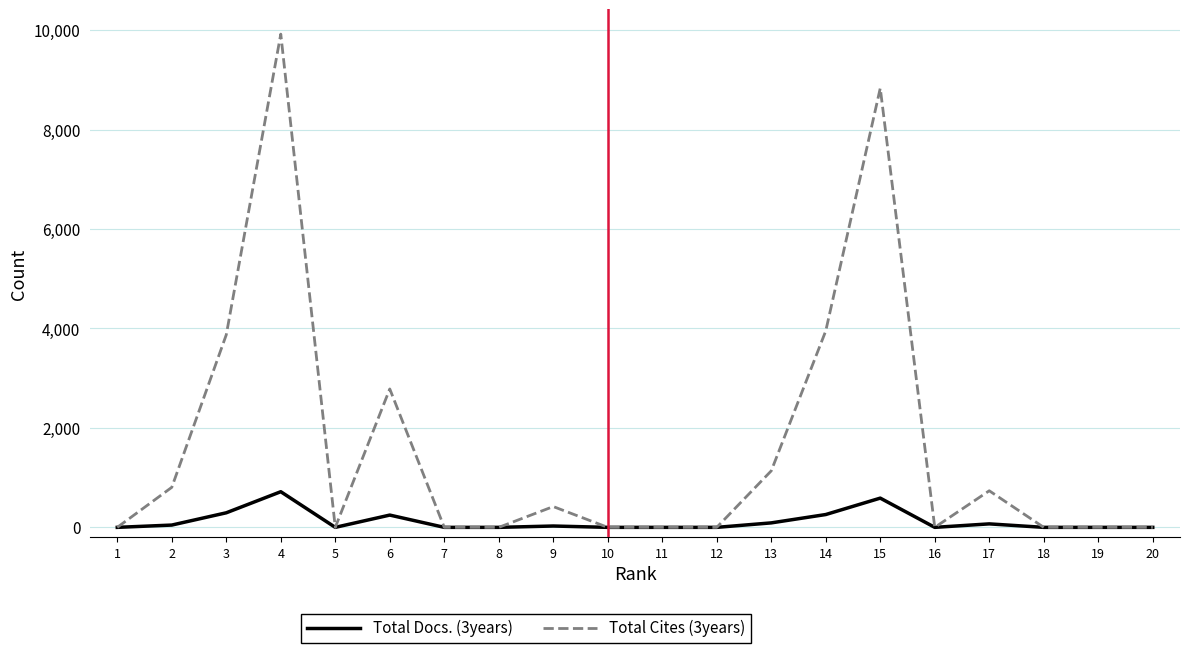

Rank the series by their maximum value, from highest to lowest.

Total Cites (3years), Total Docs. (3years)